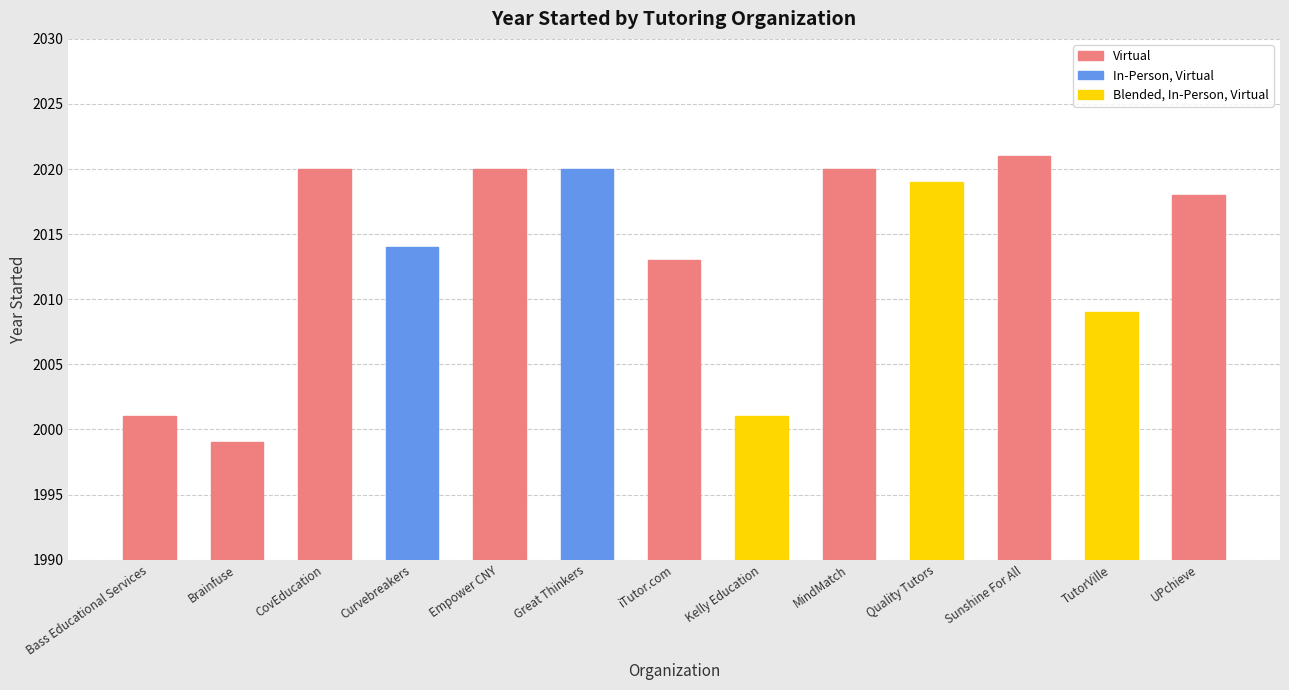

Reading left to right, what are all the values shown in this chart?

Bass Educational Services=2001	Brainfuse=1999	CovEducation=2020	Curvebreakers=2014	Empower CNY=2020	Great Thinkers=2020	iTutor.com=2013	Kelly Education=2001	MindMatch=2020	Quality Tutors=2019	Sunshine For All=2021	TutorVille=2009	UPchieve=2018